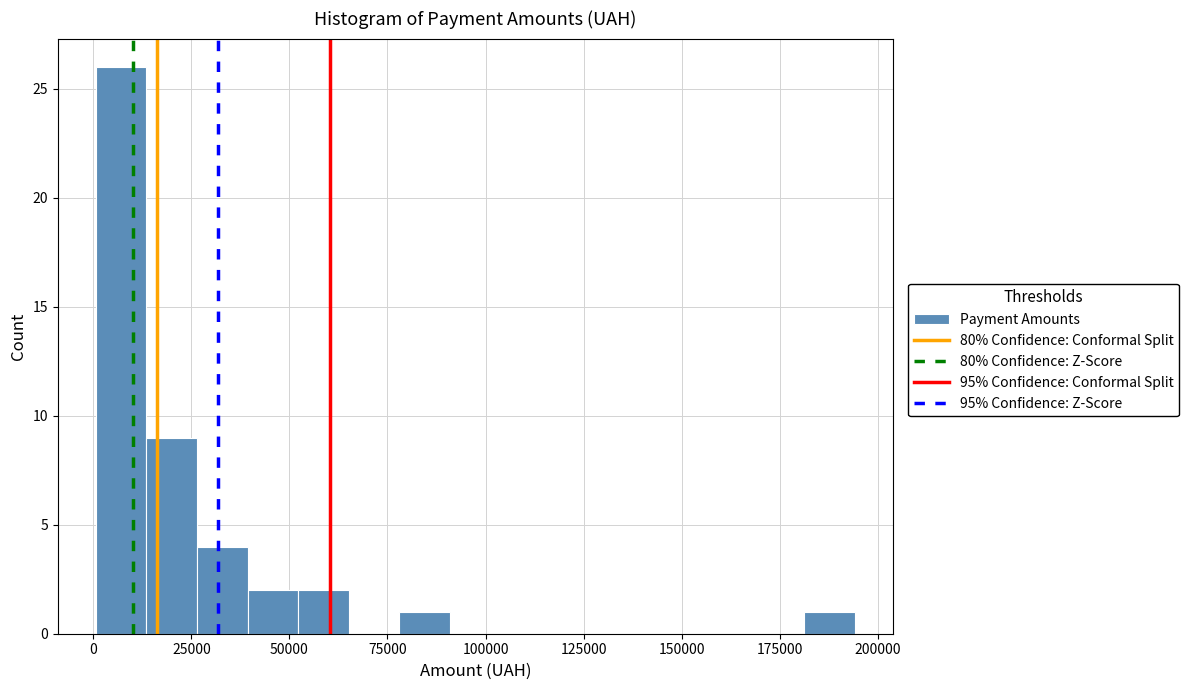

Read against the x-axis, roughly where is the centre of the tallest bar?

5000